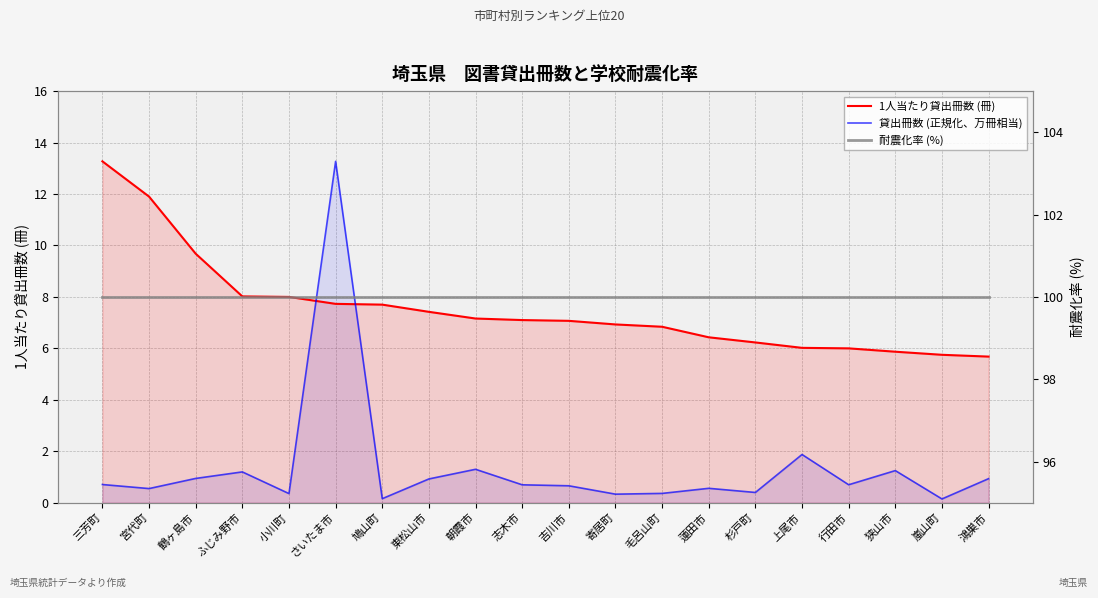

Rank the series by their maximum value, from highest to lowest.

耐震化率 (%), 1人当たり貸出冊数 (冊), 貸出冊数 (正規化、万冊相当)